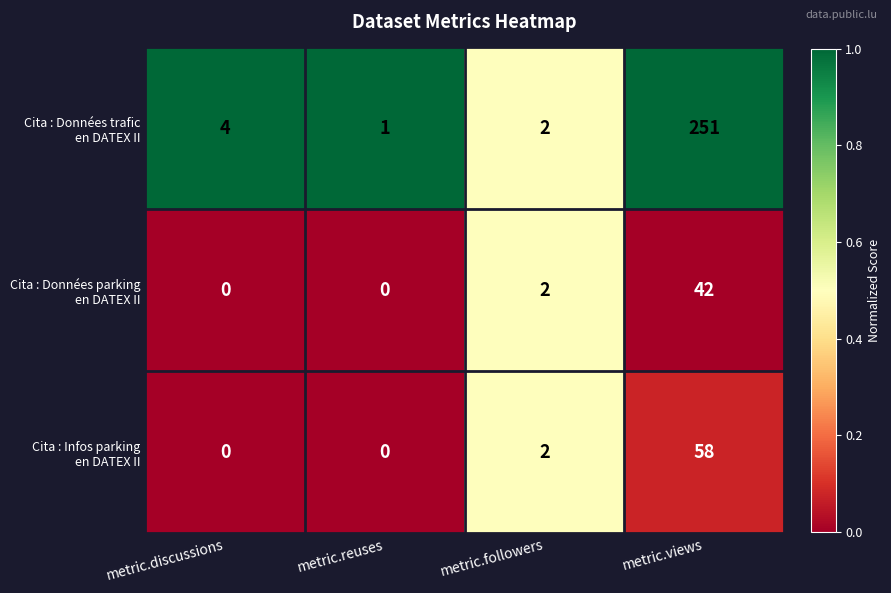

What is the total value across all series at metric.discussions?

4